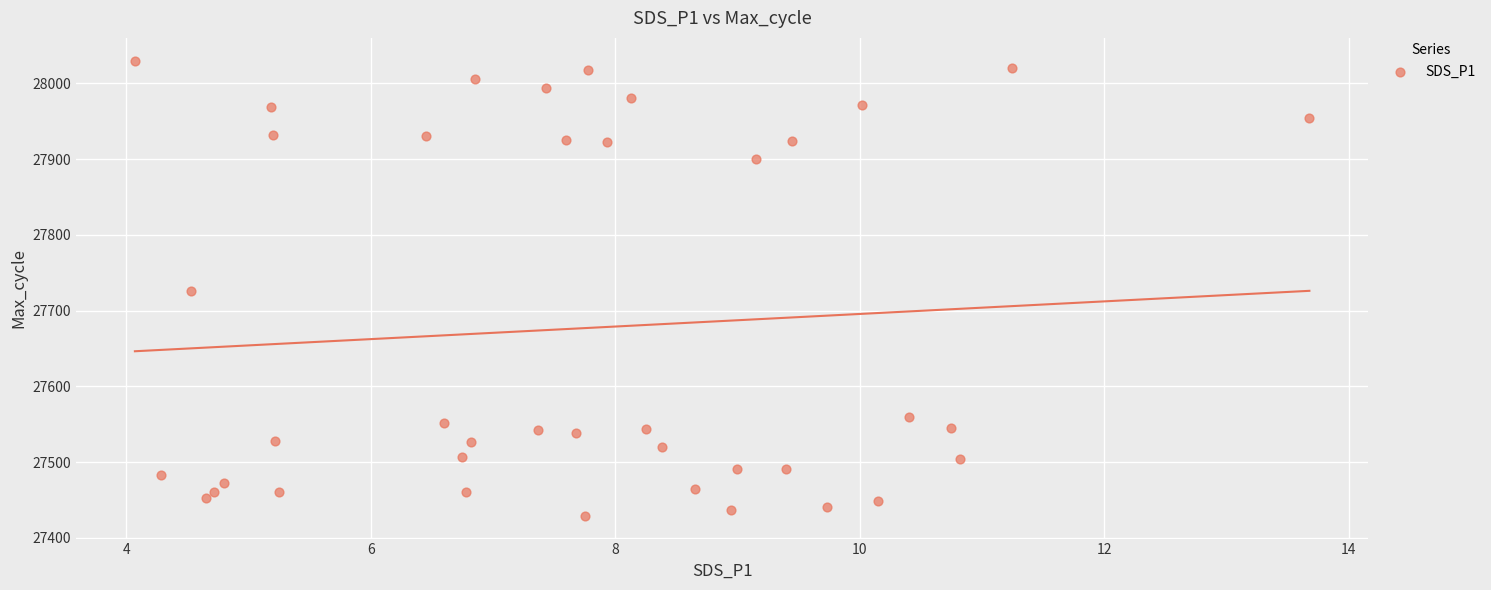

What is the range of Y values (max minus min)?

601